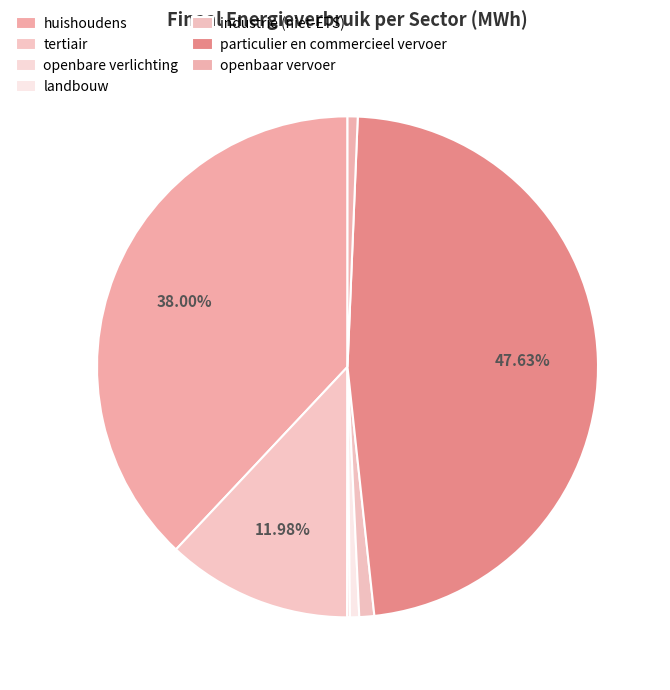

Which has a higher value, openbaar vervoer or landbouw?

openbaar vervoer